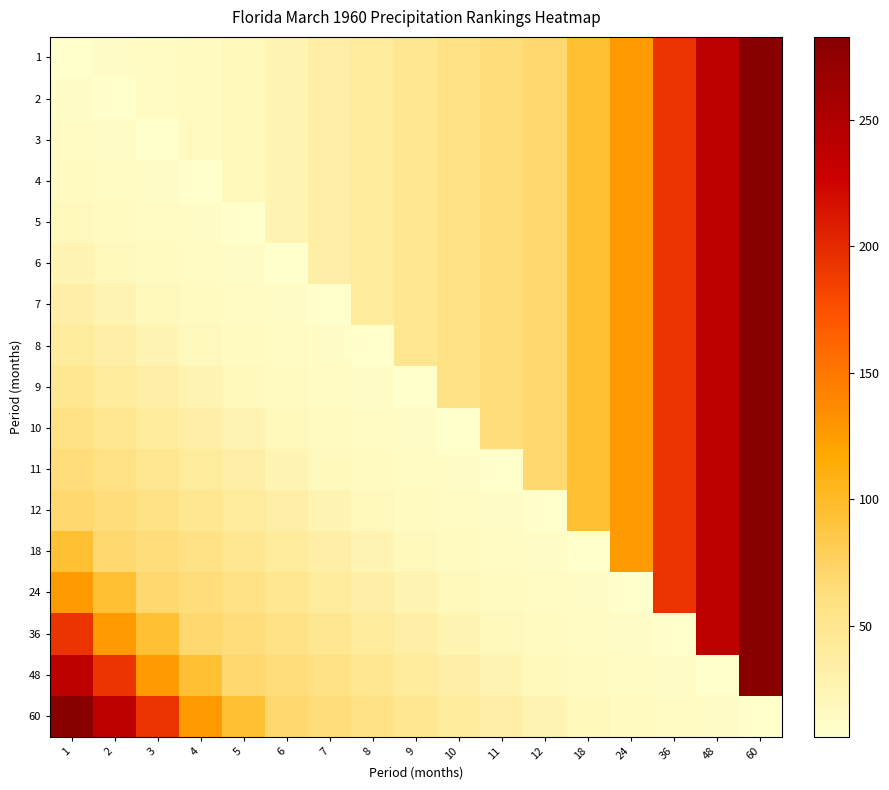

Reading left to right, transcribe all the data shown in this chart.

1: 1=6.3	2=11.4	3=13.3	4=15.0	5=17.3	6=25.9	7=33.8	8=41.2	9=49.2	10=57.7	11=64.3	12=68.2	18=94.2	24=126.5	36=194.0	48=240.4	60=282.8
2: 1=11.4	2=6.3	3=13.3	4=15.0	5=17.3	6=25.9	7=33.8	8=41.2	9=49.2	10=57.7	11=64.3	12=68.2	18=94.2	24=126.5	36=194.0	48=240.4	60=282.8
3: 1=13.3	2=11.4	3=6.3	4=15.0	5=17.3	6=25.9	7=33.8	8=41.2	9=49.2	10=57.7	11=64.3	12=68.2	18=94.2	24=126.5	36=194.0	48=240.4	60=282.8
4: 1=15.0	2=13.3	3=11.4	4=6.3	5=17.3	6=25.9	7=33.8	8=41.2	9=49.2	10=57.7	11=64.3	12=68.2	18=94.2	24=126.5	36=194.0	48=240.4	60=282.8
5: 1=17.3	2=15.0	3=13.3	4=11.4	5=6.3	6=25.9	7=33.8	8=41.2	9=49.2	10=57.7	11=64.3	12=68.2	18=94.2	24=126.5	36=194.0	48=240.4	60=282.8
6: 1=25.9	2=17.3	3=15.0	4=13.3	5=11.4	6=6.3	7=33.8	8=41.2	9=49.2	10=57.7	11=64.3	12=68.2	18=94.2	24=126.5	36=194.0	48=240.4	60=282.8
7: 1=33.8	2=25.9	3=17.3	4=15.0	5=13.3	6=11.4	7=6.3	8=41.2	9=49.2	10=57.7	11=64.3	12=68.2	18=94.2	24=126.5	36=194.0	48=240.4	60=282.8
8: 1=41.2	2=33.8	3=25.9	4=17.3	5=15.0	6=13.3	7=11.4	8=6.3	9=49.2	10=57.7	11=64.3	12=68.2	18=94.2	24=126.5	36=194.0	48=240.4	60=282.8
9: 1=49.2	2=41.2	3=33.8	4=25.9	5=17.3	6=15.0	7=13.3	8=11.4	9=6.3	10=57.7	11=64.3	12=68.2	18=94.2	24=126.5	36=194.0	48=240.4	60=282.8
10: 1=57.7	2=49.2	3=41.2	4=33.8	5=25.9	6=17.3	7=15.0	8=13.3	9=11.4	10=6.3	11=64.3	12=68.2	18=94.2	24=126.5	36=194.0	48=240.4	60=282.8
11: 1=64.3	2=57.7	3=49.2	4=41.2	5=33.8	6=25.9	7=17.3	8=15.0	9=13.3	10=11.4	11=6.3	12=68.2	18=94.2	24=126.5	36=194.0	48=240.4	60=282.8
12: 1=68.2	2=64.3	3=57.7	4=49.2	5=41.2	6=33.8	7=25.9	8=17.3	9=15.0	10=13.3	11=11.4	12=6.3	18=94.2	24=126.5	36=194.0	48=240.4	60=282.8
18: 1=94.2	2=68.2	3=64.3	4=57.7	5=49.2	6=41.2	7=33.8	8=25.9	9=17.3	10=15.0	11=13.3	12=11.4	18=6.3	24=126.5	36=194.0	48=240.4	60=282.8
24: 1=126.5	2=94.2	3=68.2	4=64.3	5=57.7	6=49.2	7=41.2	8=33.8	9=25.9	10=17.3	11=15.0	12=13.3	18=11.4	24=6.3	36=194.0	48=240.4	60=282.8
36: 1=194.0	2=126.5	3=94.2	4=68.2	5=64.3	6=57.7	7=49.2	8=41.2	9=33.8	10=25.9	11=17.3	12=15.0	18=13.3	24=11.4	36=6.3	48=240.4	60=282.8
48: 1=240.4	2=194.0	3=126.5	4=94.2	5=68.2	6=64.3	7=57.7	8=49.2	9=41.2	10=33.8	11=25.9	12=17.3	18=15.0	24=13.3	36=11.4	48=6.3	60=282.8
60: 1=282.8	2=240.4	3=194.0	4=126.5	5=94.2	6=68.2	7=64.3	8=57.7	9=49.2	10=41.2	11=33.8	12=25.9	18=17.3	24=15.0	36=13.3	48=11.4	60=6.3